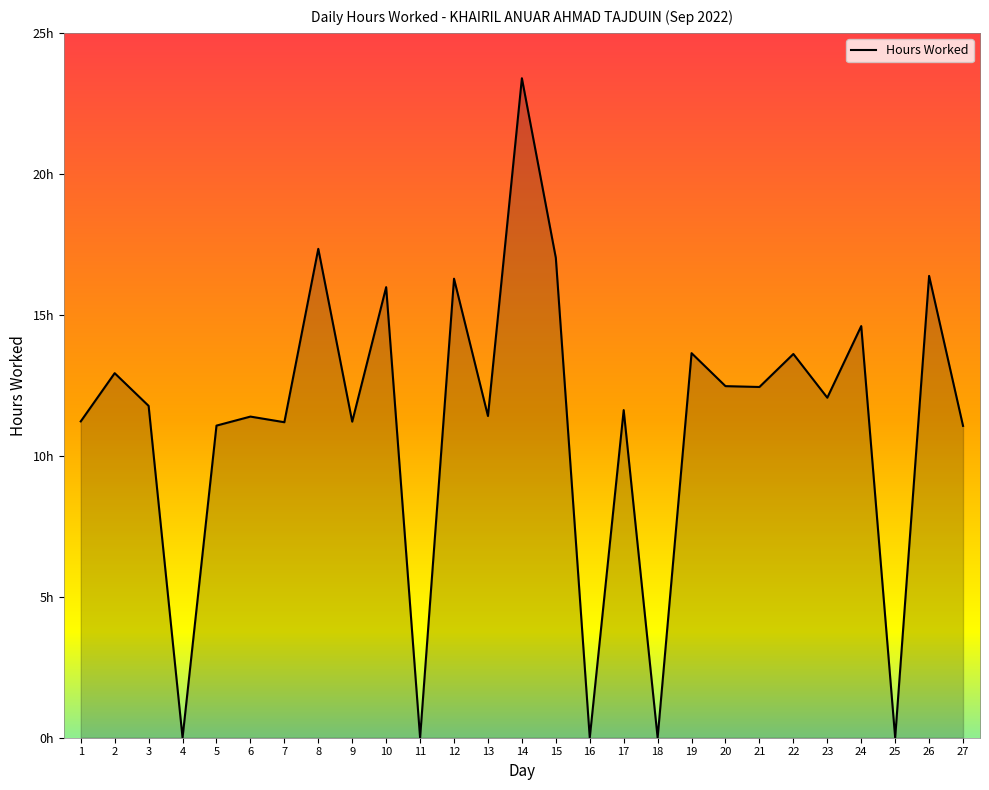

What value does the data have at 24?

14.6